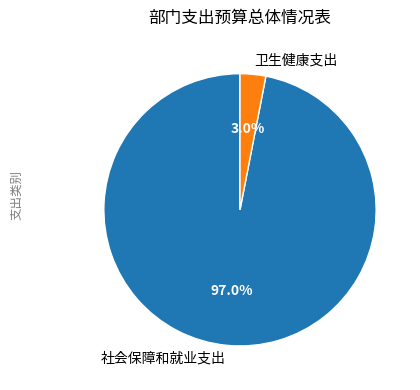

Is there a majority slice in this chart?

Yes